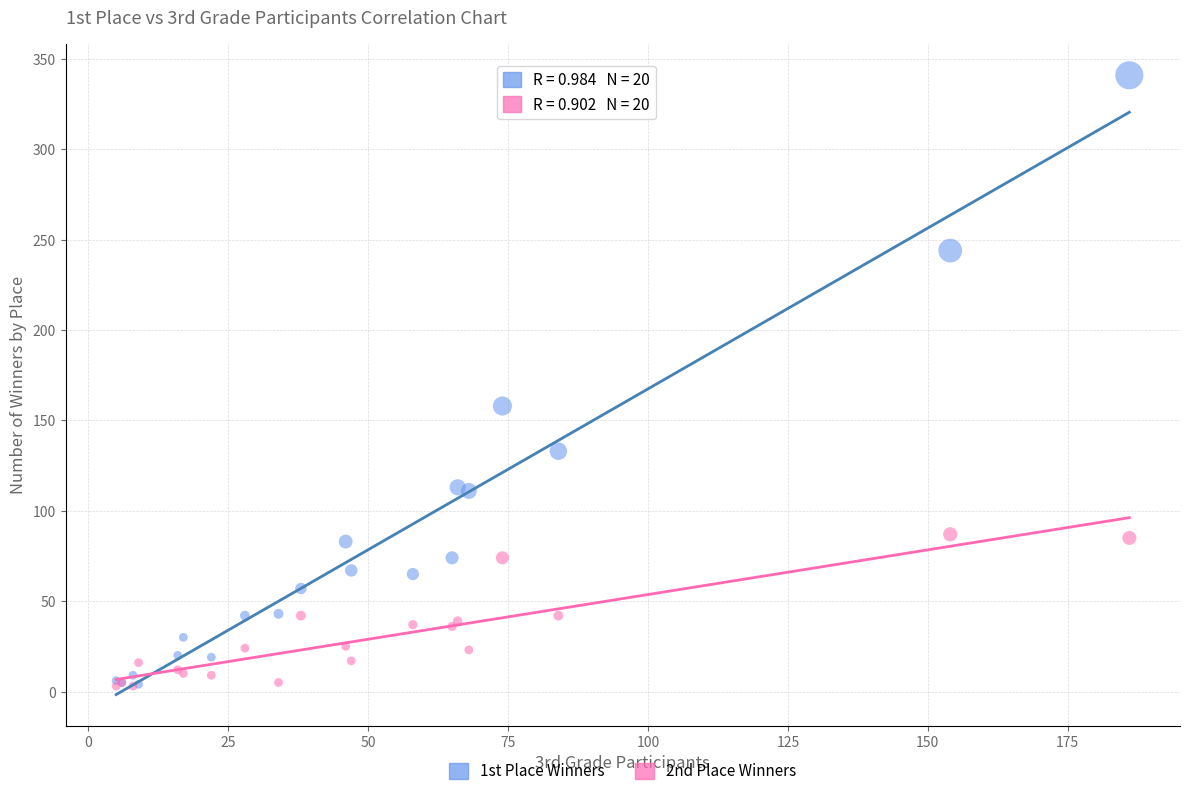

Which series contains the highest Y value?

1st Place Winners